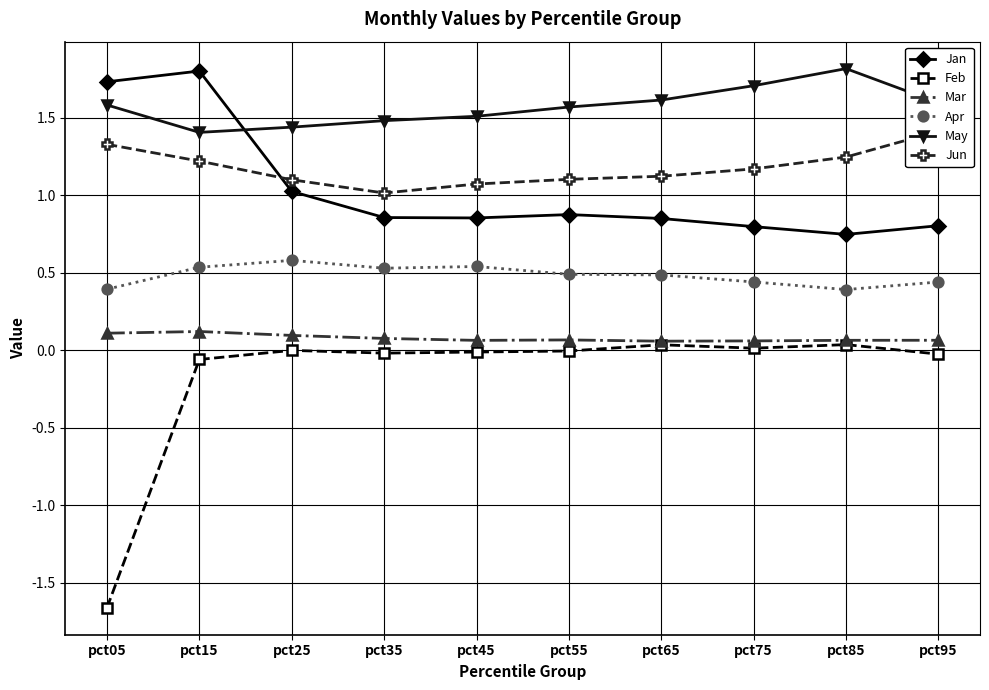

Is it true that Jan equals 1.6 at pct55?

False